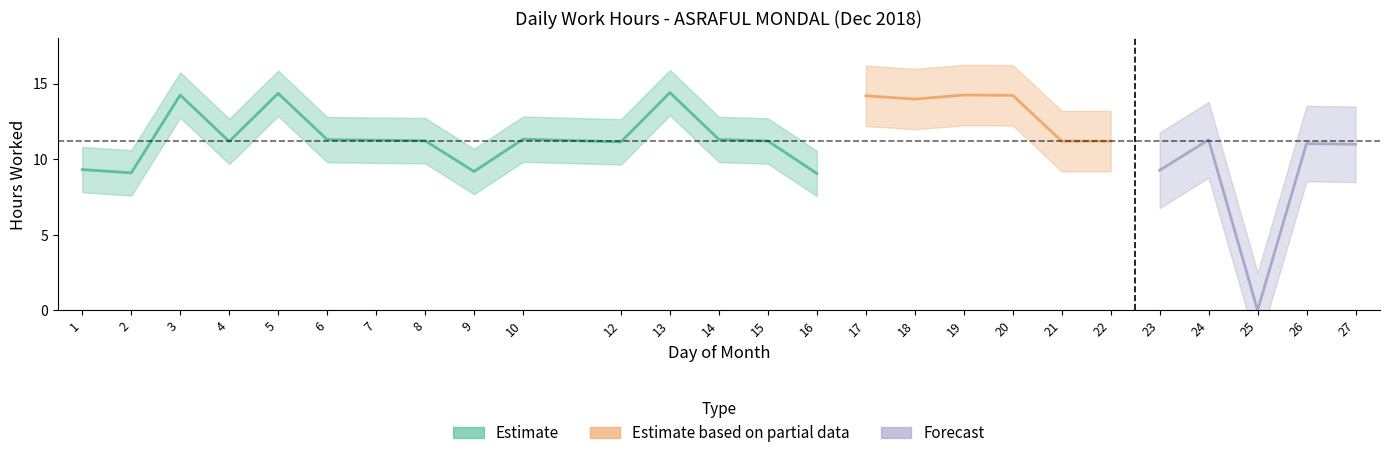

Does the chart have visible grid lines?

No